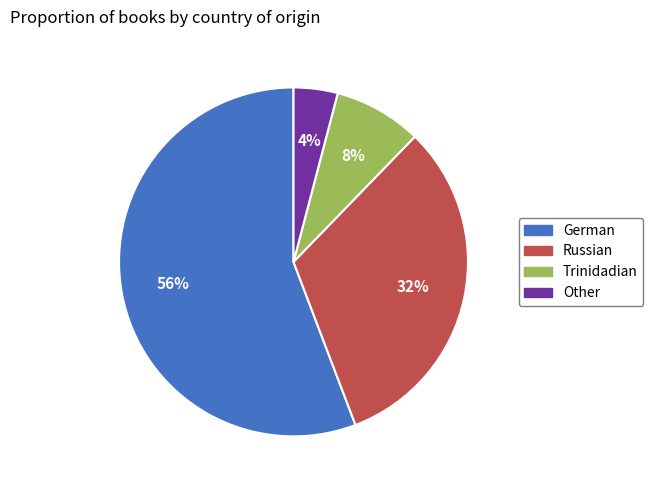

Combined, do German and Other account for over 50%?

Yes